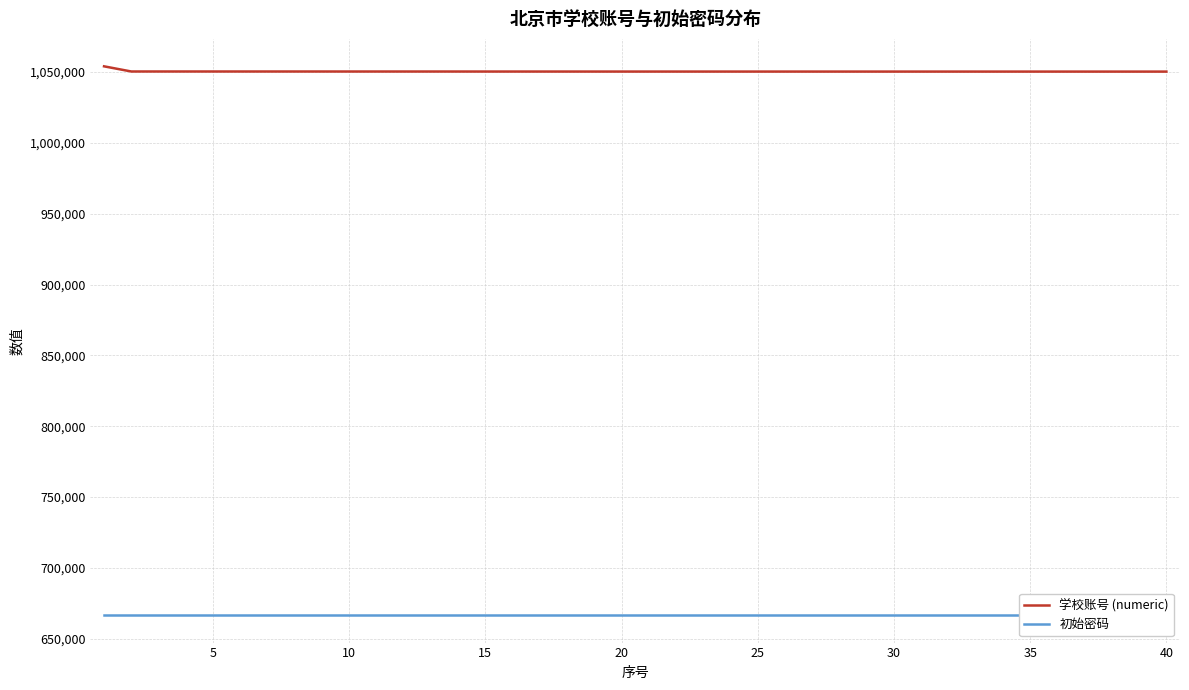

List the series in order of their peak value, lowest first.

初始密码, 学校账号 (numeric)